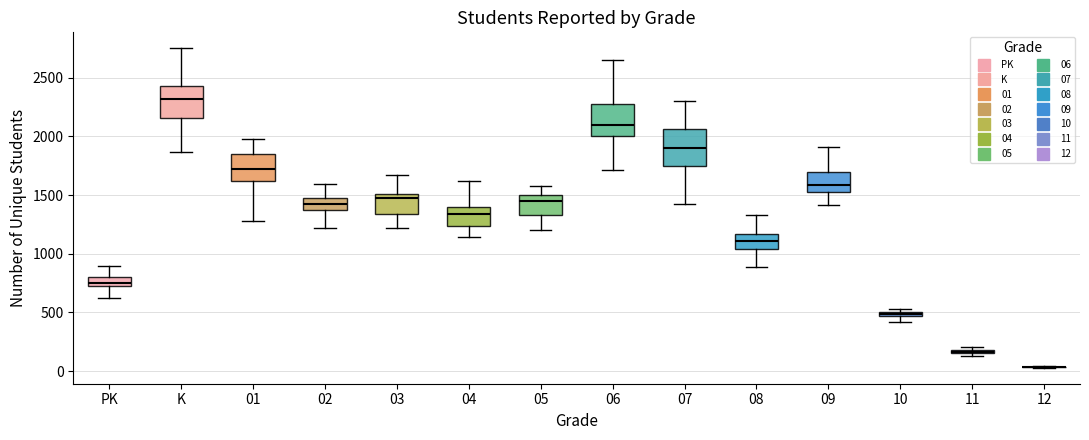

Where is the upper edge of the box for 09 on the y-axis? The values are not printed on the chart, so give them approximately, as read against the axis.

1700